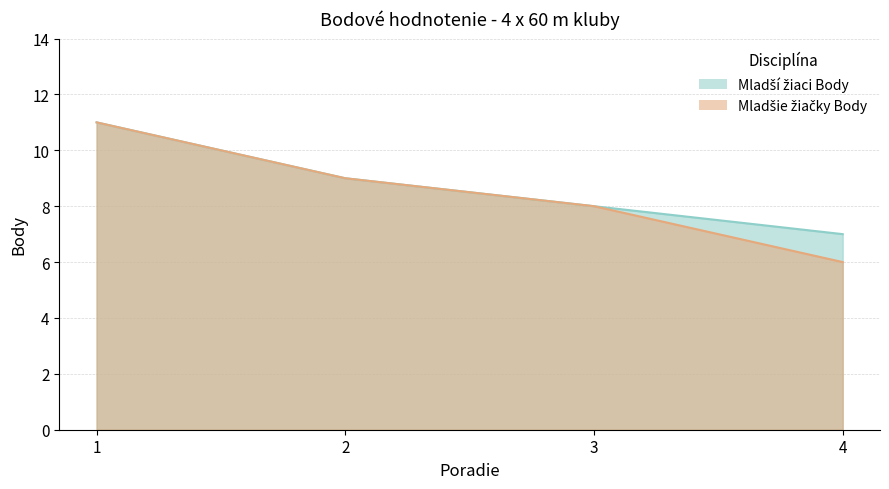

What is the lowest value of the Mladšie žiačky Body series?

6